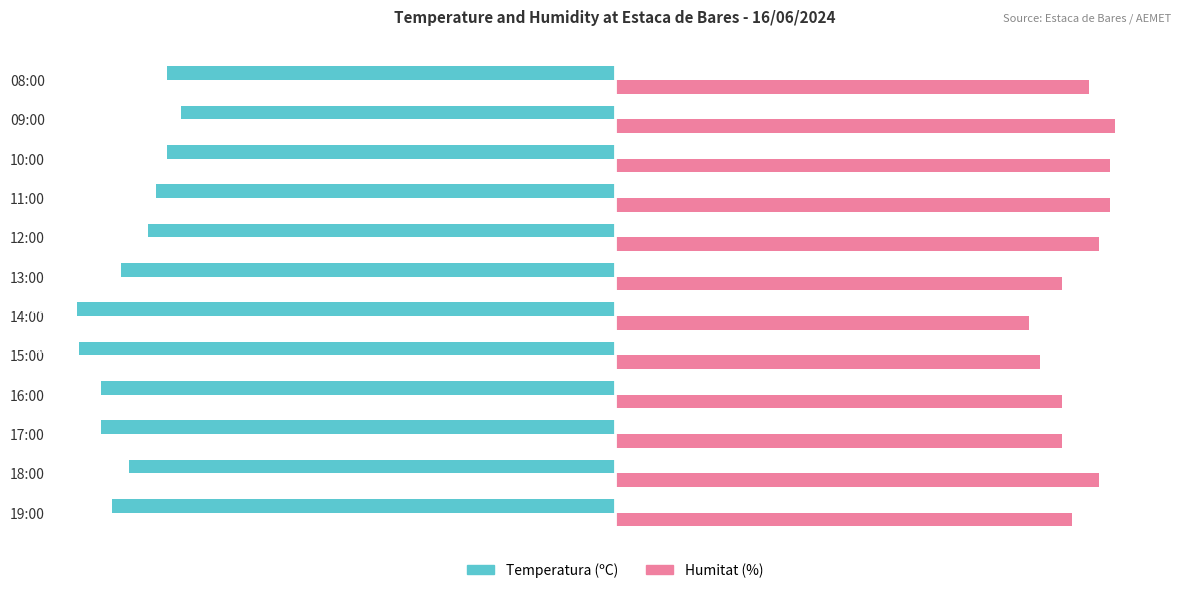

Which series has the largest total across all categories?

Humitat (%)